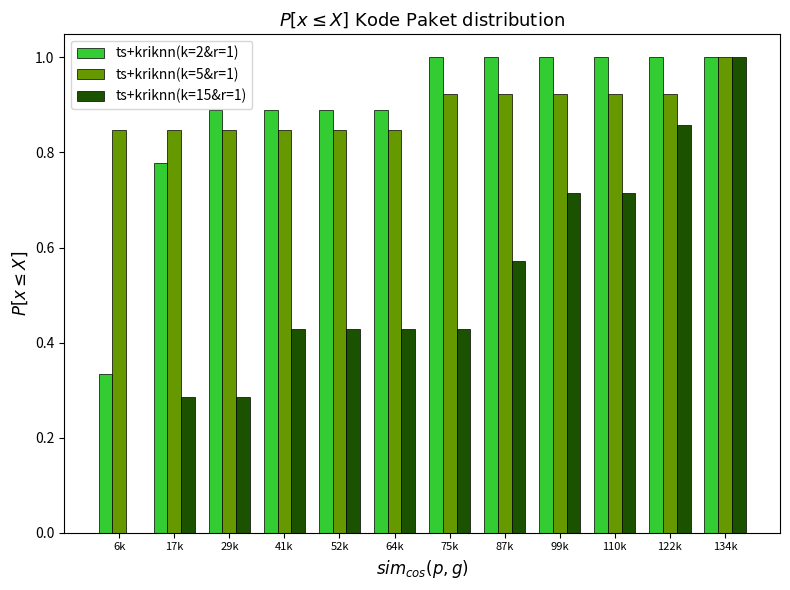

The value of ts+kriknn(k=5&r=1) at 29k is 1.1. True or false?

False